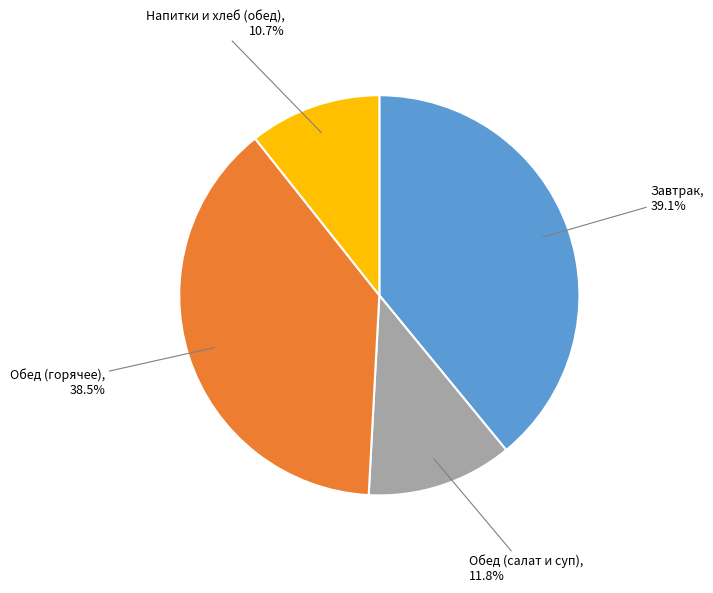

What portion of the pie excludes Напитки и хлеб (обед), 10.7%?

89.3%